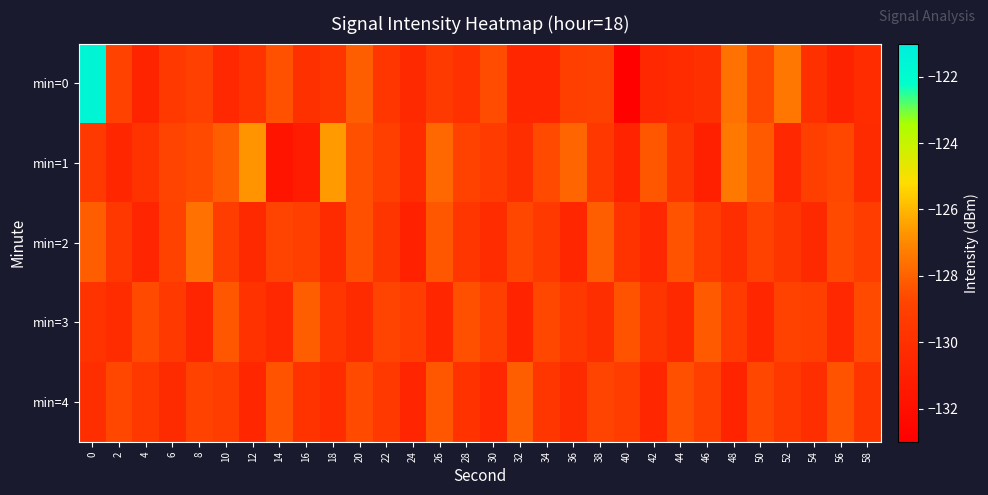

What is the greatest value displayed?

-121.5